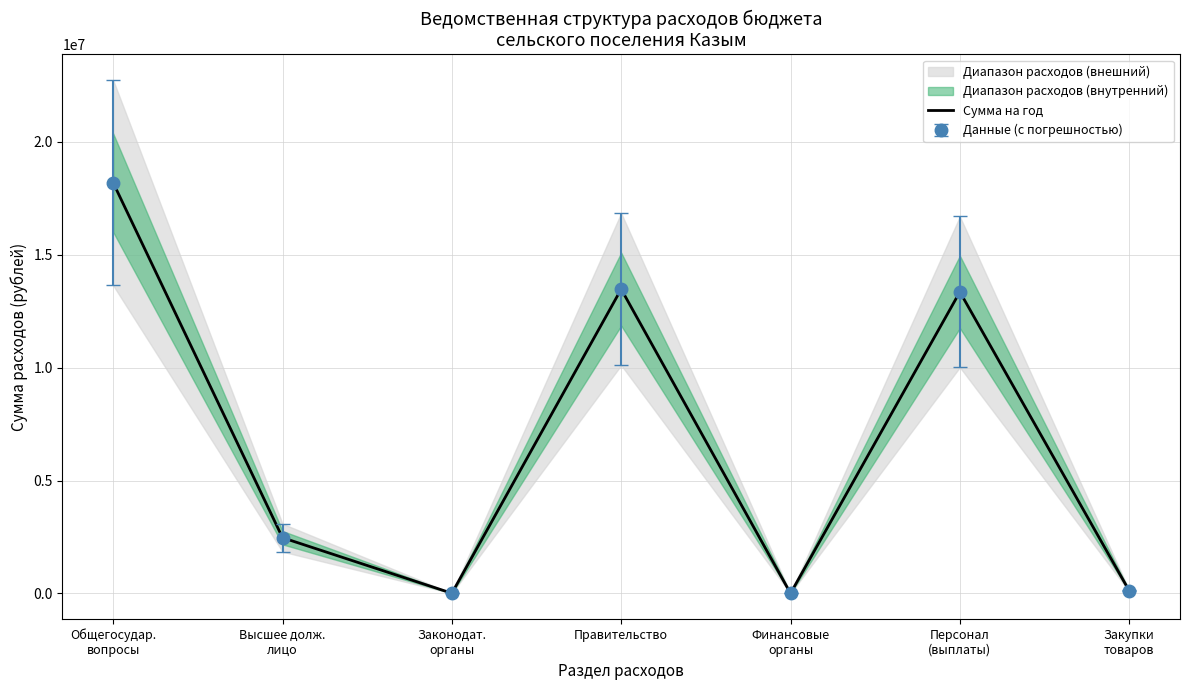

What is the maximum value shown in the chart?

18180505.3